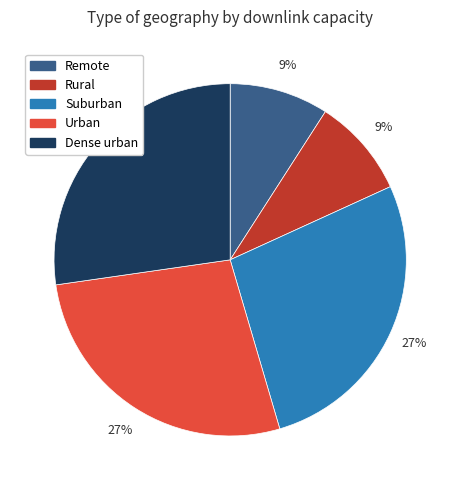

True or false: Rural accounts for 1% of the total.

False